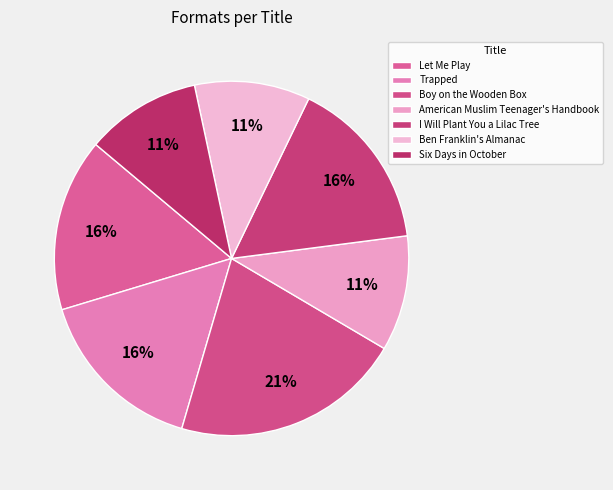

Is there a majority slice in this chart?

No